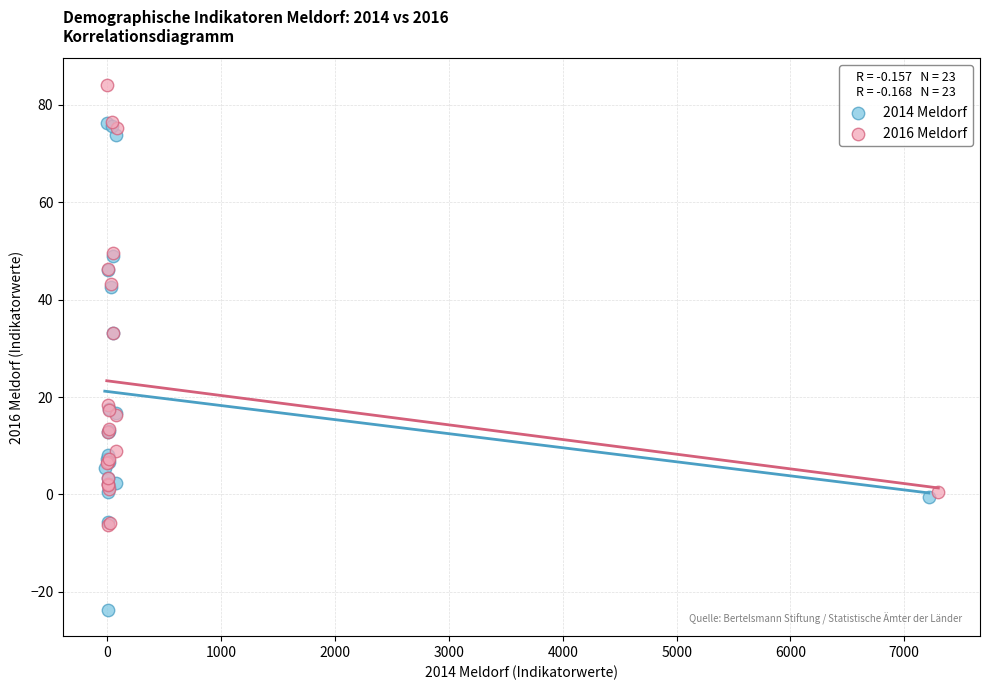

Which series reaches the maximum Y coordinate?

2016 Meldorf